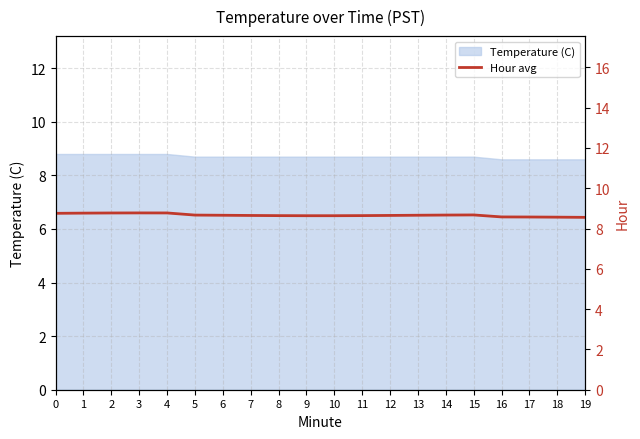

True or false: Temperature (C) has a value of 8.8 at 4.

True